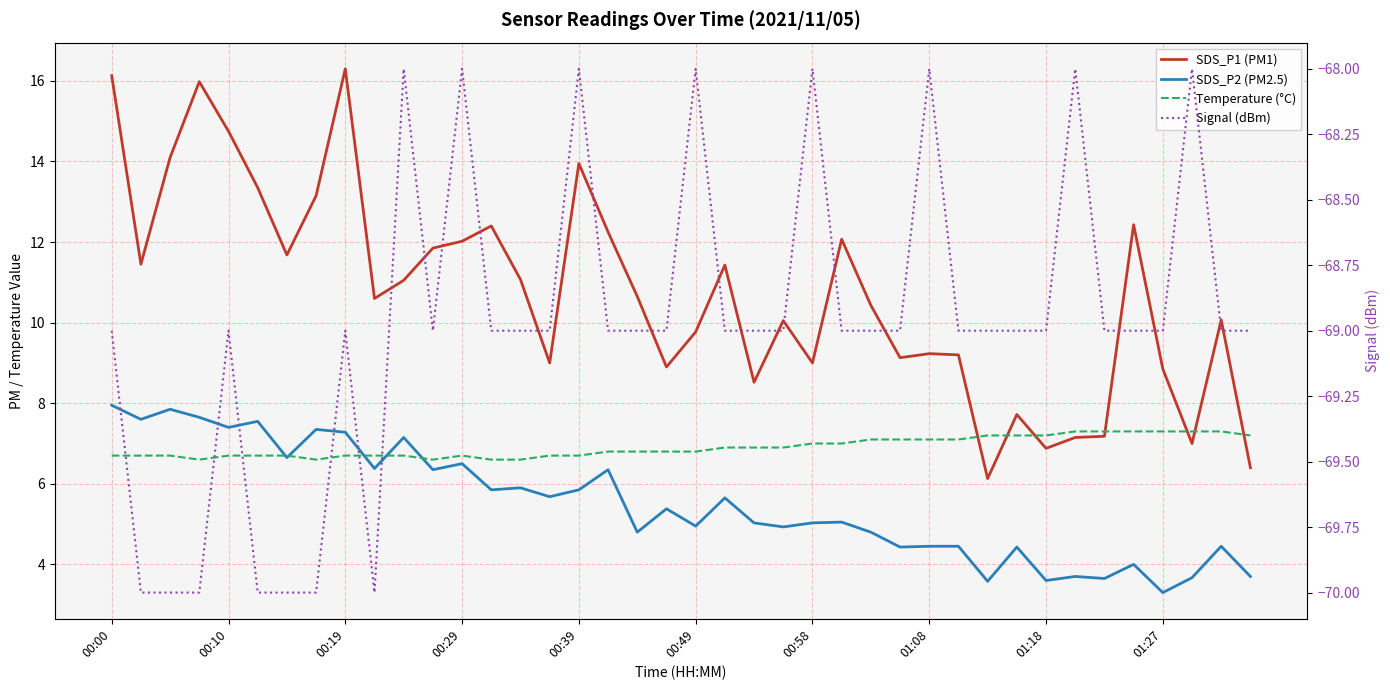

What is the value of the Temperature (°C) point at the 31st from the left?

7.2